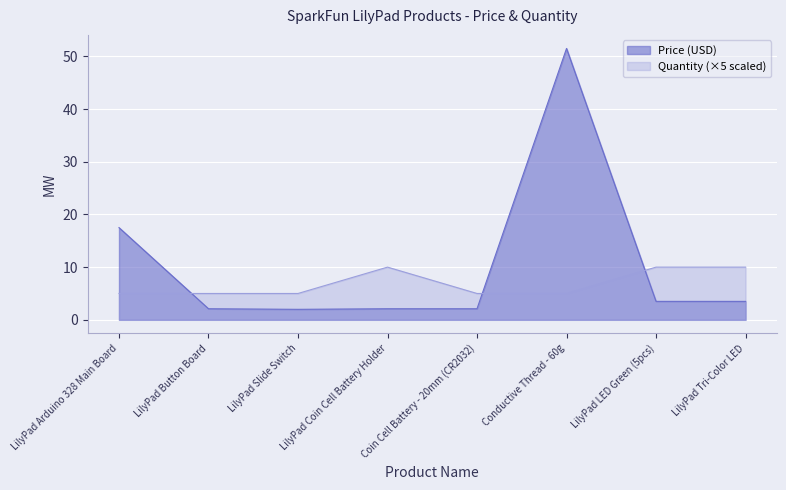

Between LilyPad Button Board and LilyPad LED Green (5pcs), which is larger?

LilyPad LED Green (5pcs)